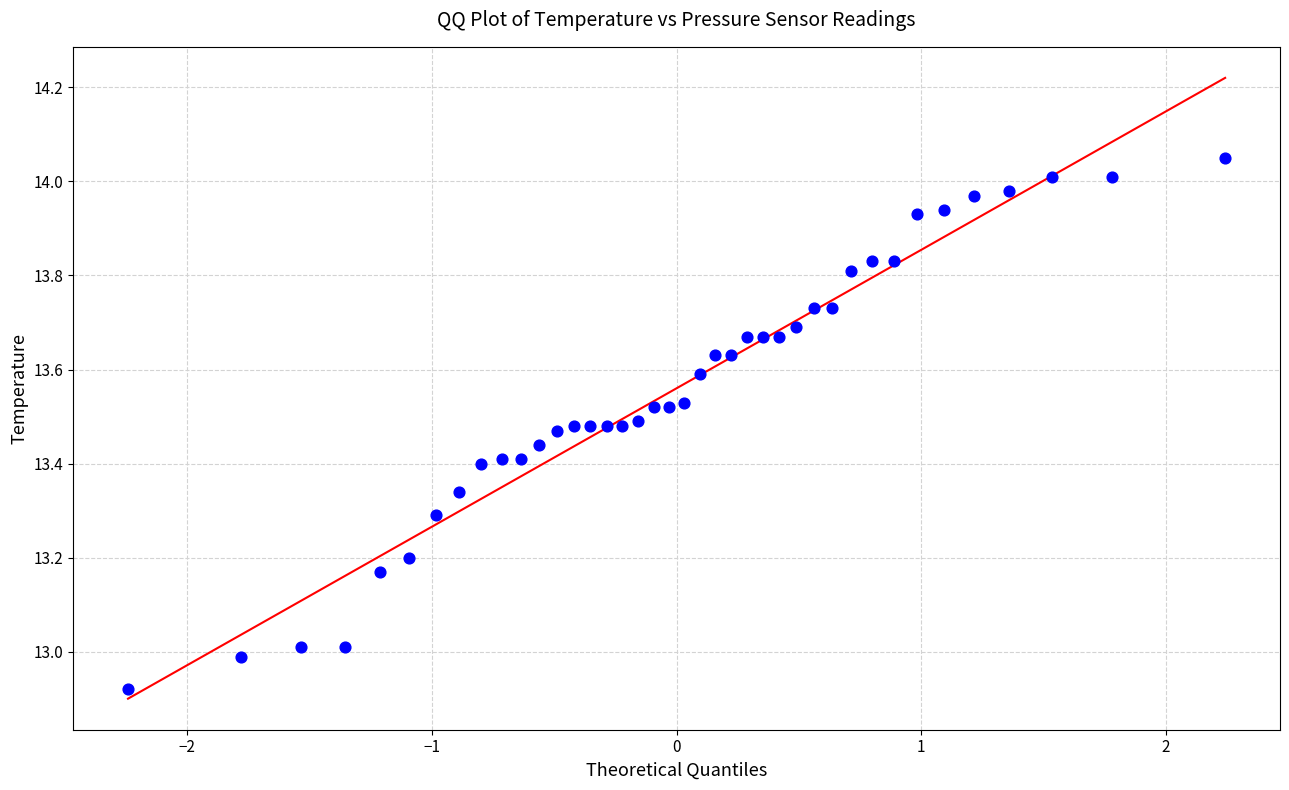

What is the range of X values (max minus min)?

4.5